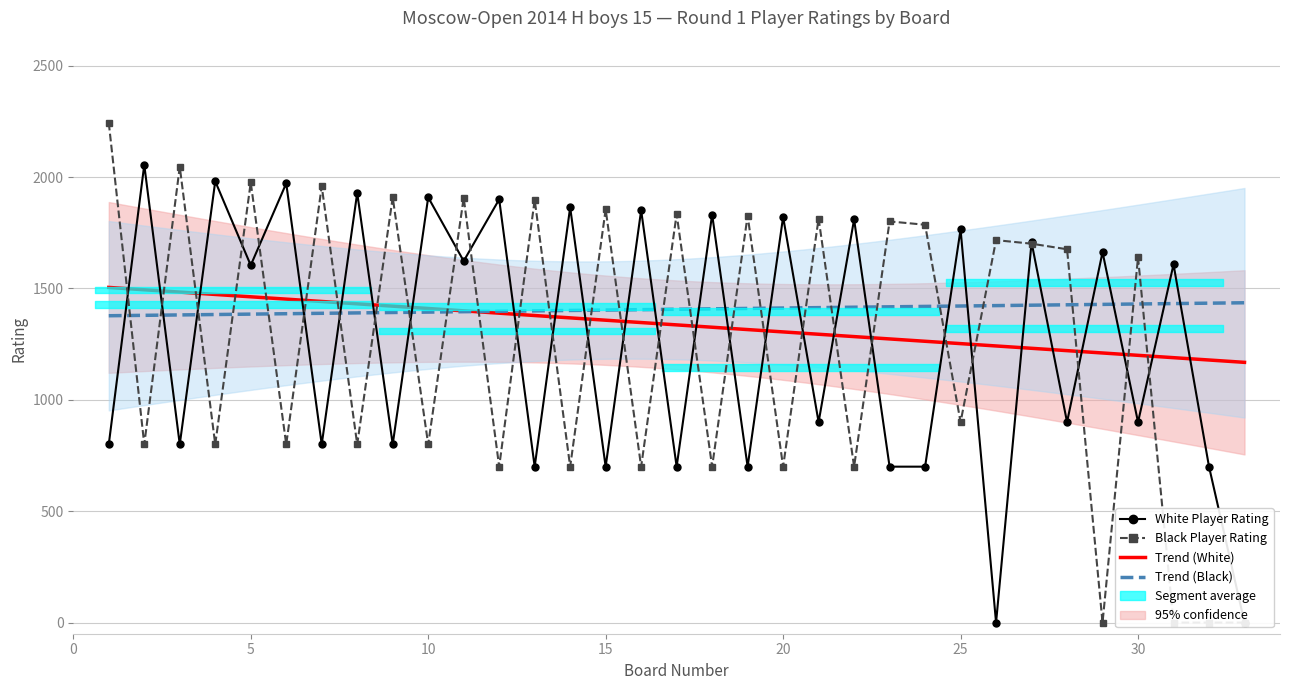

Which category has the highest value in the White Rating series?

2